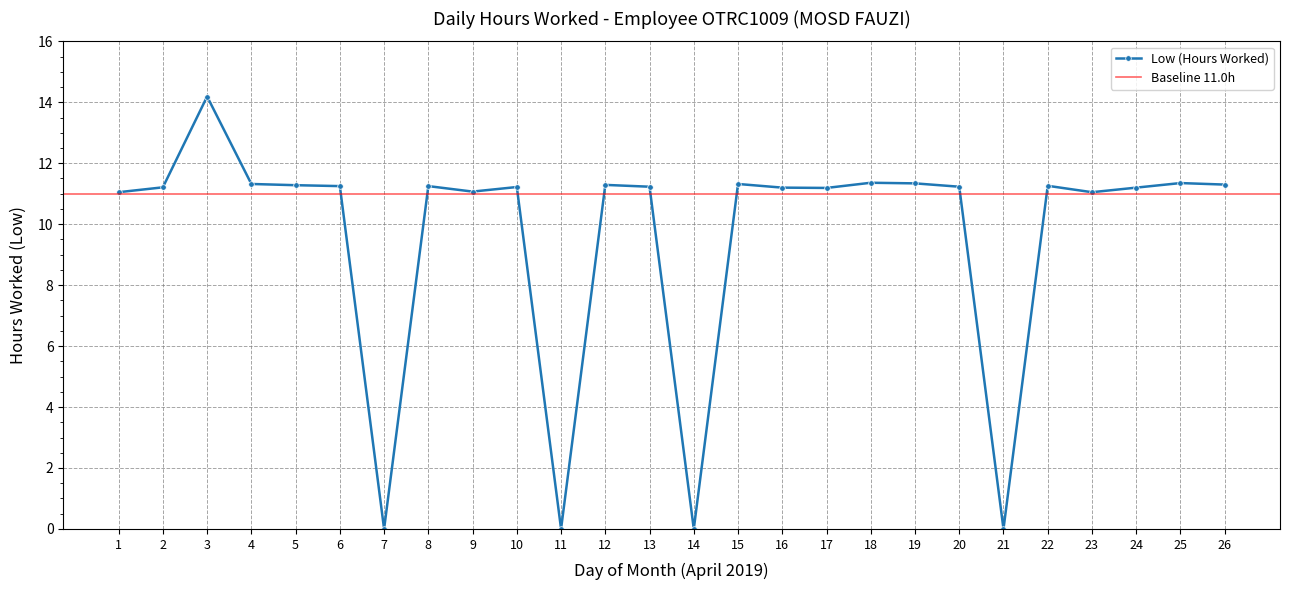

How many lines are shown in the chart?

1